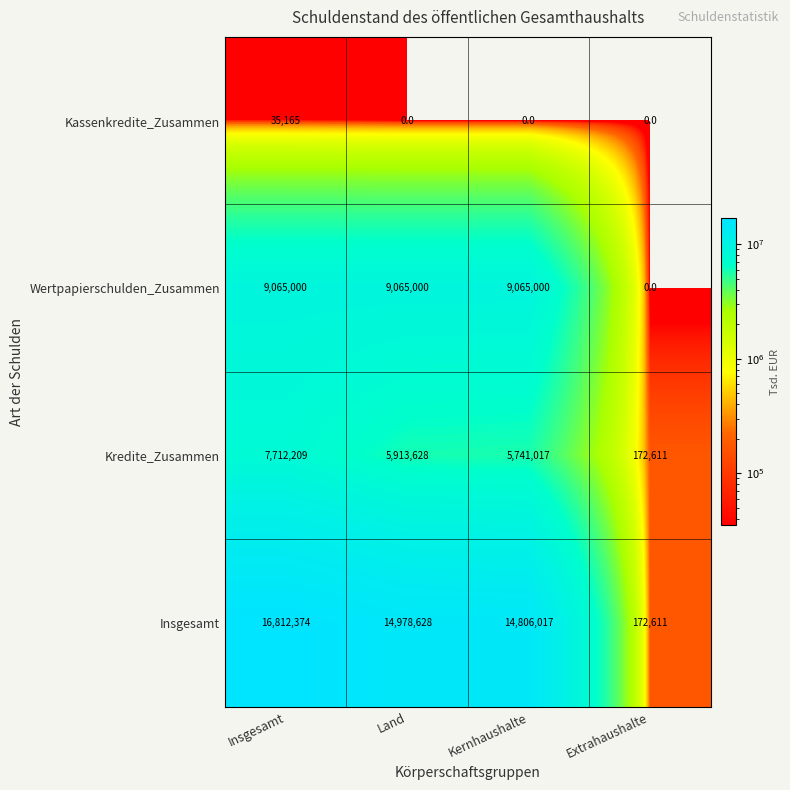

At Insgesamt, list the series in order from smallest to largest.

Kassenkredite_Zusammen, Kredite_Zusammen, Wertpapierschulden_Zusammen, Insgesamt